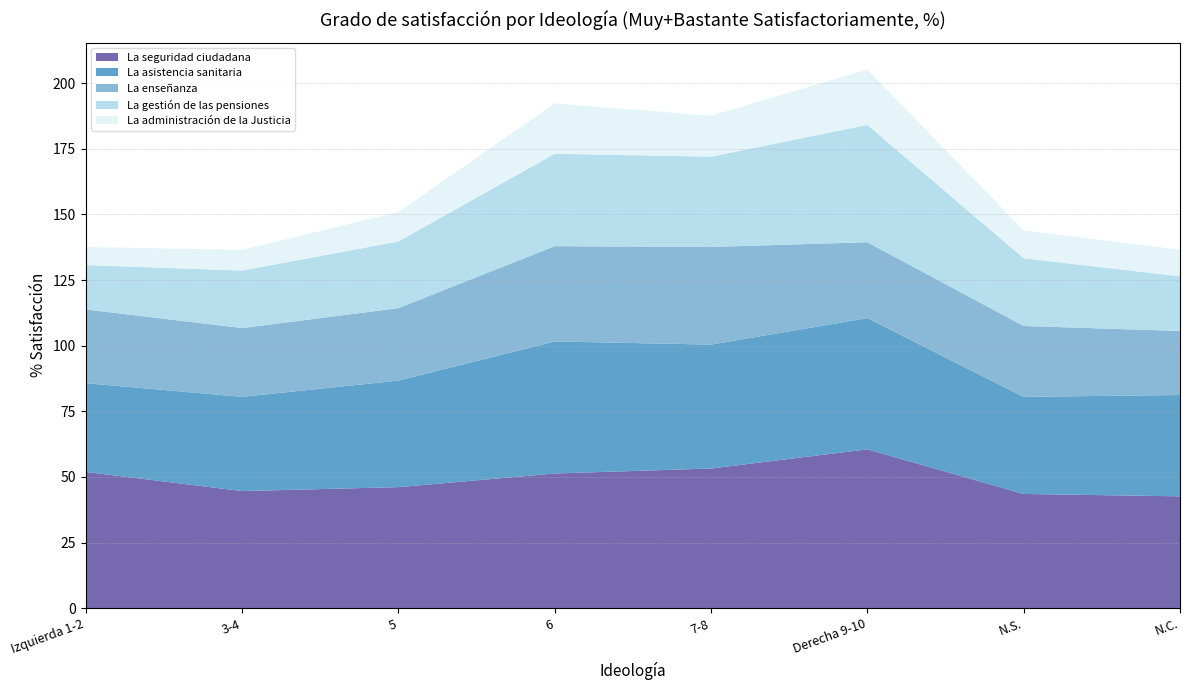

Reading left to right, extract all data points from this chart.

La seguridad ciudadana: Izquierda 1-2=51.9	3-4=44.6	5=46.1	6=51.3	7-8=53.2	Derecha 9-10=60.5	N.S.=43.5	N.C.=42.6
La asistencia sanitaria: Izquierda 1-2=33.8	3-4=35.9	5=40.6	6=50.3	7-8=47.2	Derecha 9-10=50.0	N.S.=37.0	N.C.=38.6
La enseñanza: Izquierda 1-2=28.1	3-4=26.2	5=27.6	6=36.3	7-8=37.2	Derecha 9-10=28.9	N.S.=27.0	N.C.=24.4
La gestión de las pensiones: Izquierda 1-2=16.9	3-4=21.9	5=25.4	6=35.2	7-8=34.4	Derecha 9-10=44.7	N.S.=25.8	N.C.=20.8
La administración de la Justicia: Izquierda 1-2=6.9	3-4=7.9	5=11.2	6=19.2	7-8=15.6	Derecha 9-10=21.1	N.S.=10.6	N.C.=10.2